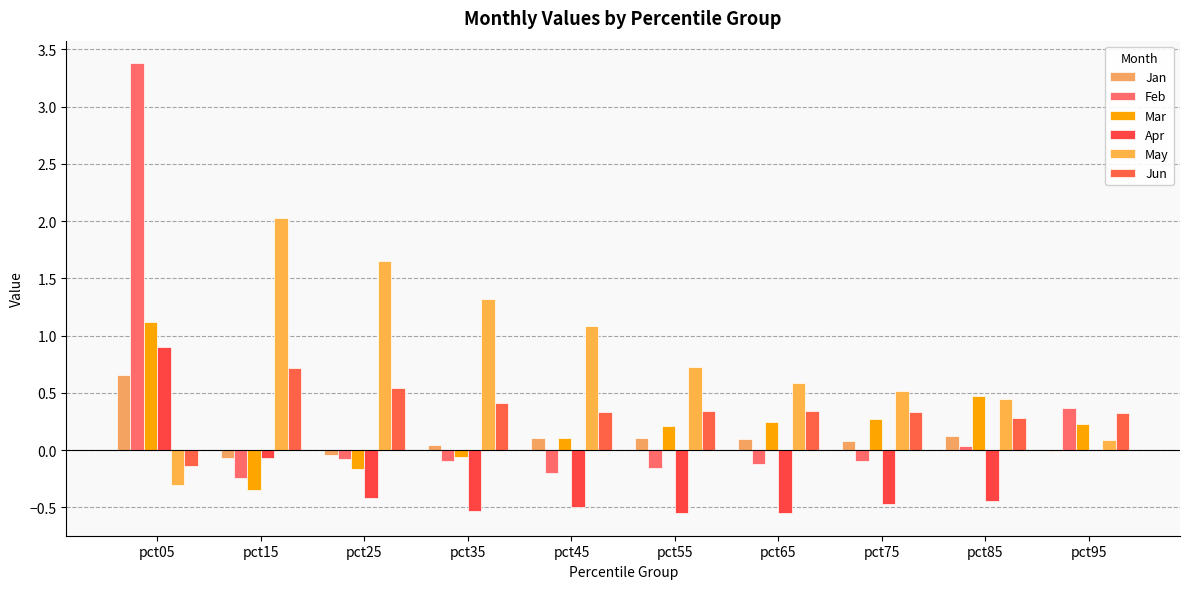

Are the bars grouped side by side (vs. stacked)?

Yes